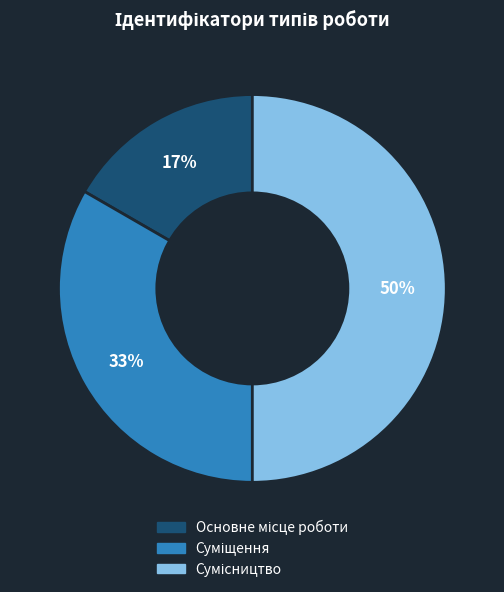

To the nearest percent, what is the difference between the largest and smallest slice percentages?

33%